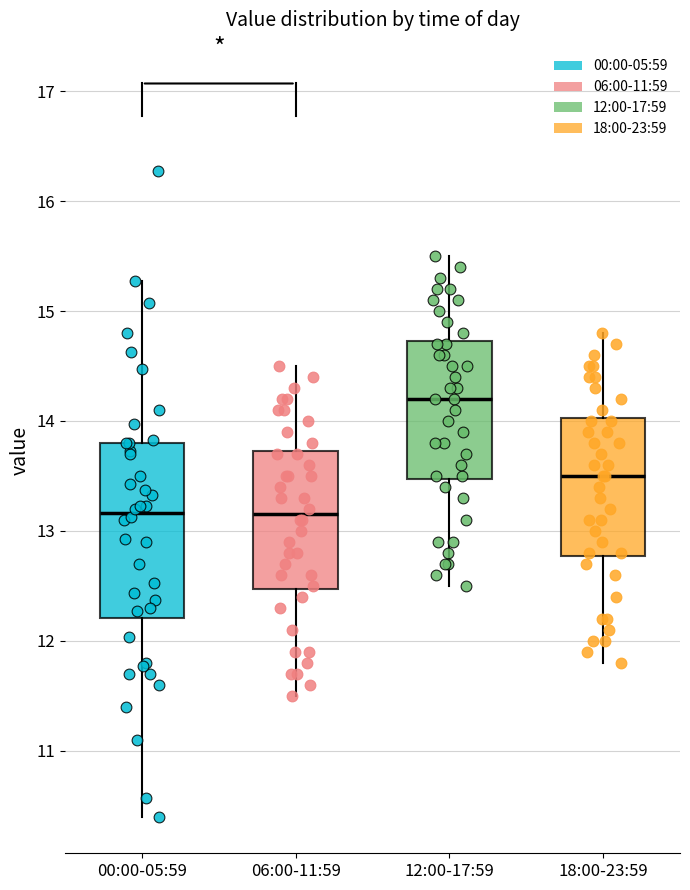

Reading left to right, read every box against the y-axis: the position of its median line, the range the box covers, and the ends of its whiskers. The values are not printed on the chart, so give them approximately, as read against the axis.

00:00-05:59: median 13.2, box 12.2 to 13.8, whiskers 10.4 to 15.3
06:00-11:59: median 13.2, box 12.5 to 13.7, whiskers 11.5 to 14.5
12:00-17:59: median 14.2, box 13.5 to 14.7, whiskers 12.5 to 15.5
18:00-23:59: median 13.5, box 12.8 to 14.0, whiskers 11.8 to 14.8